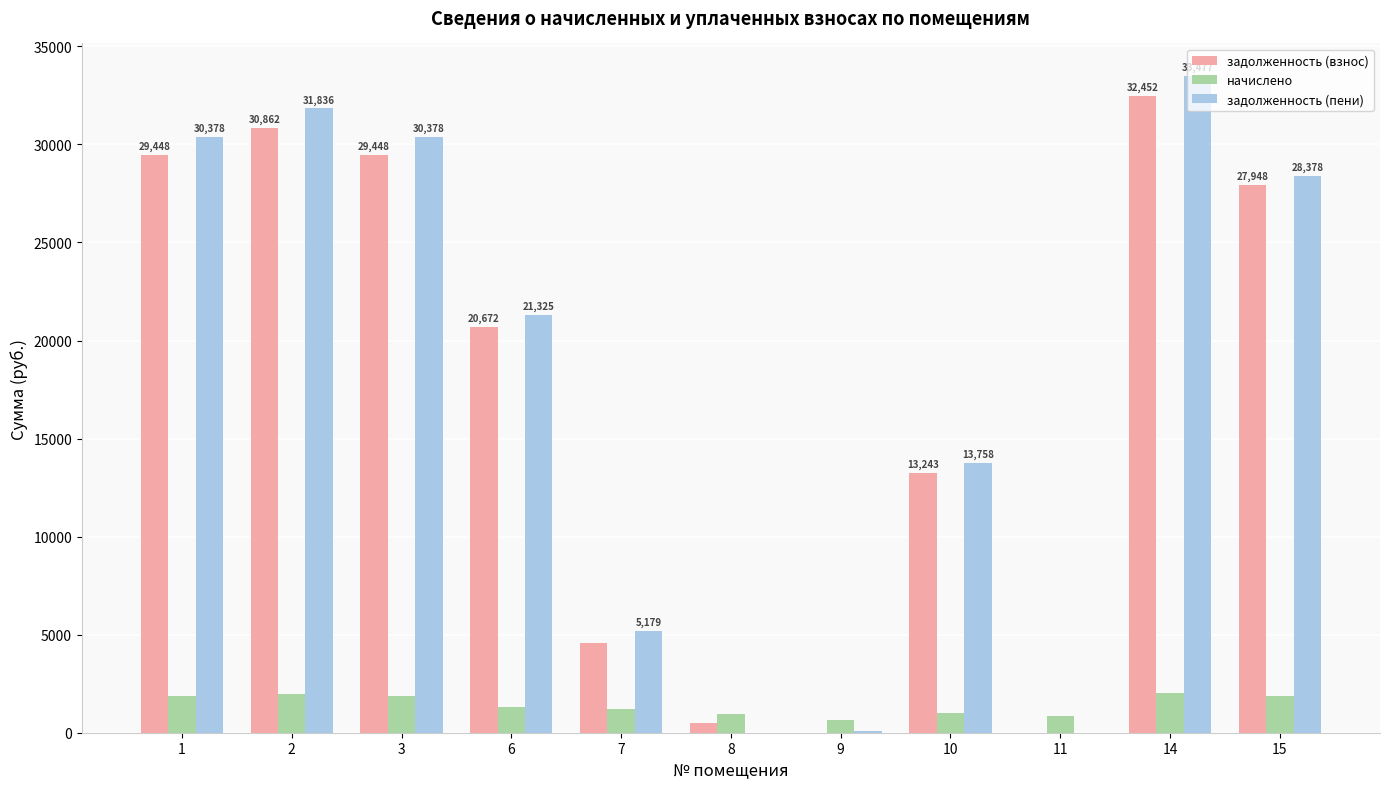

What is the greatest value displayed?

33476.5